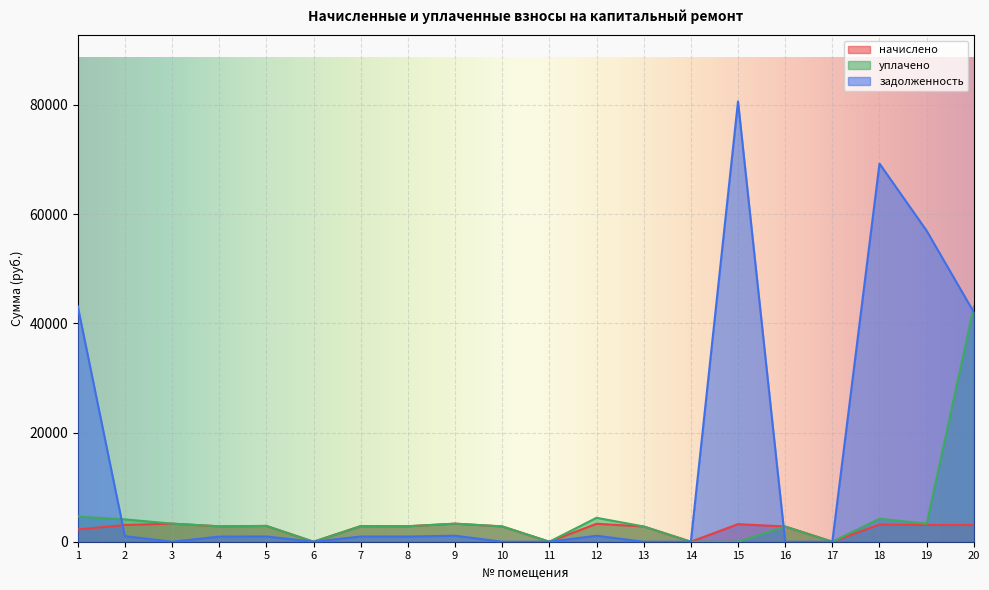

How many intersections are there between начислено and задолженность?

2